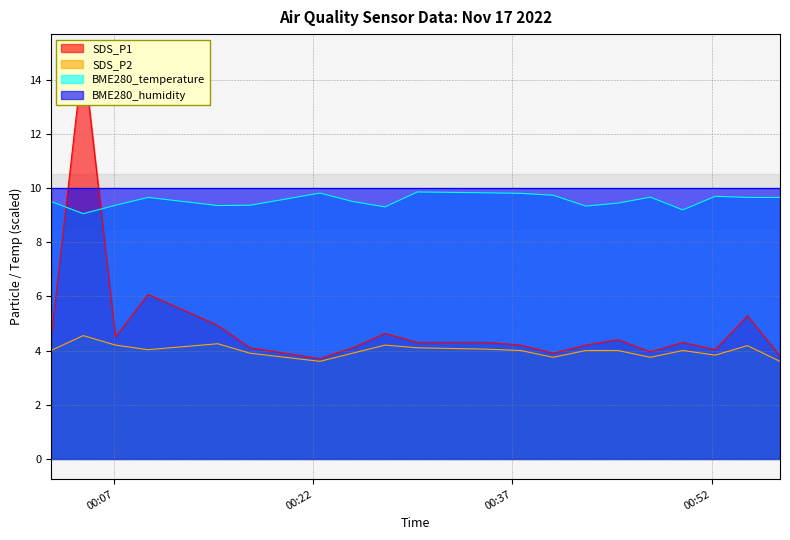

How many values in the SDS_P1 series are below 4?

4